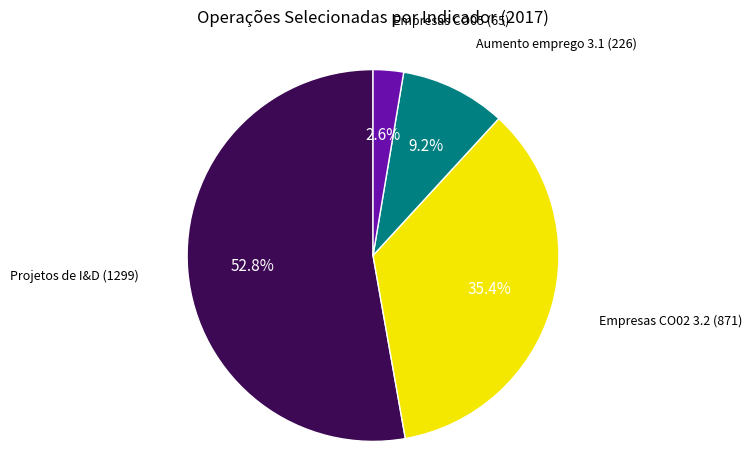

How many slices are in this pie chart?

4